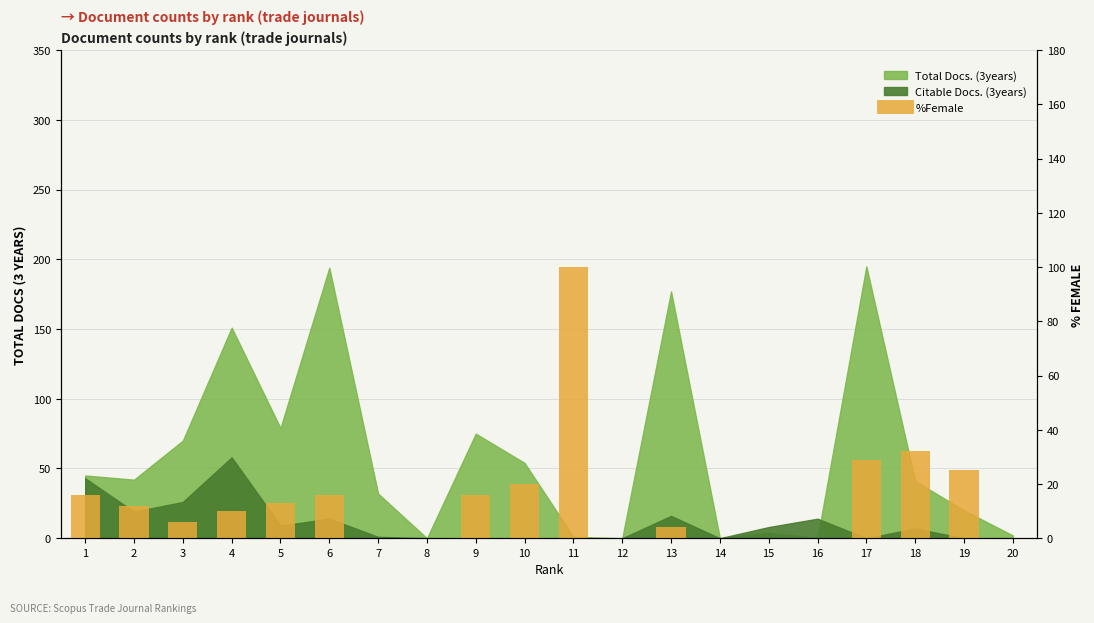

Is it true that the value at 17 is 13?

False